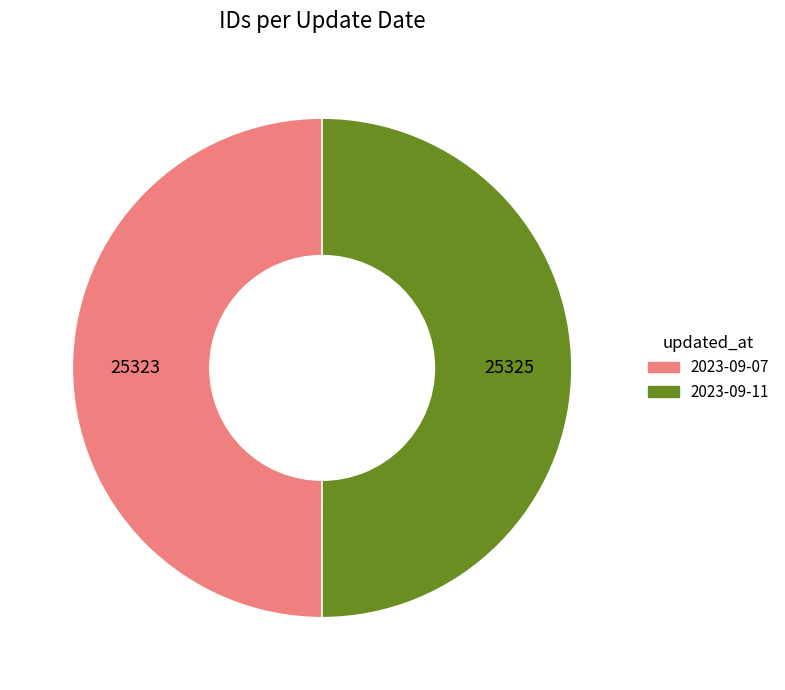

True or false: 2023-09-11 accounts for 39% of the total.

False